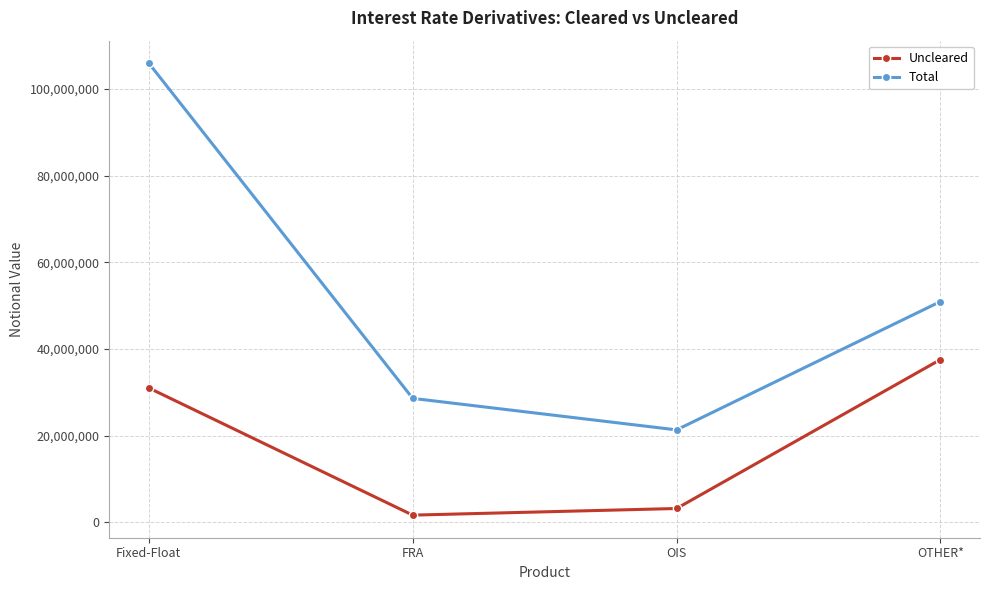

What is the difference between the Total values at OTHER* and Fixed-Float?

54977469